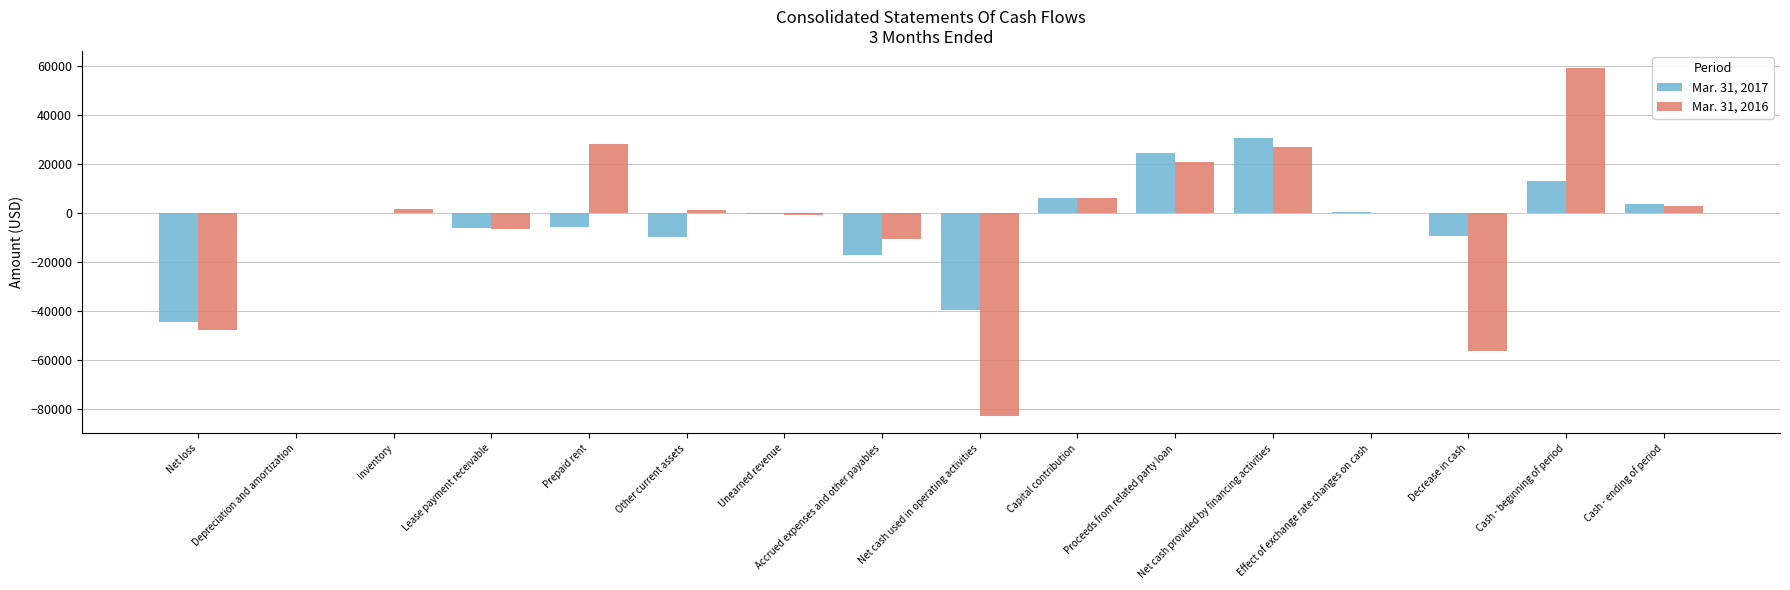

What is the sum of the Mar. 31, 2017 values at Accrued expenses and other payables and Net cash used in operating activities?

-57040